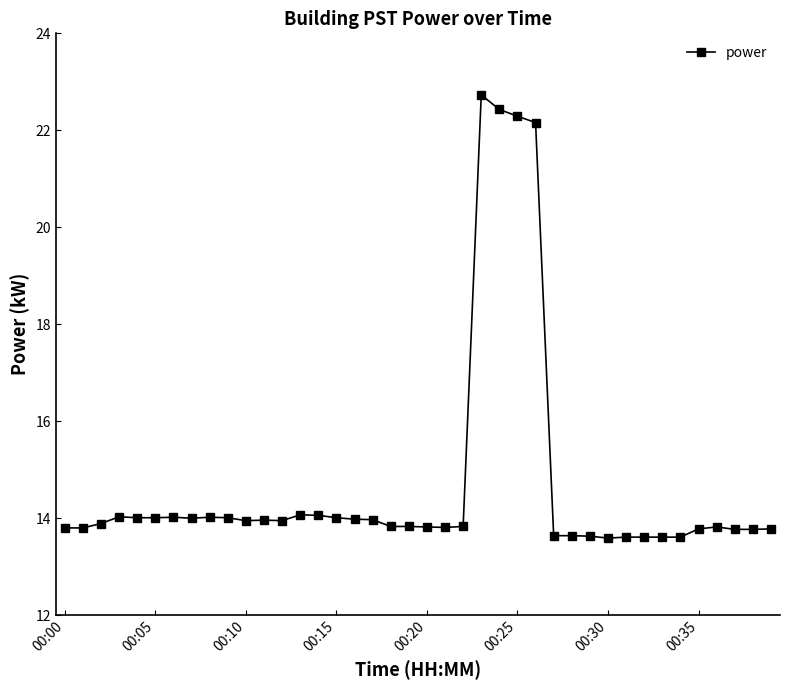

What is the average value?

14.7